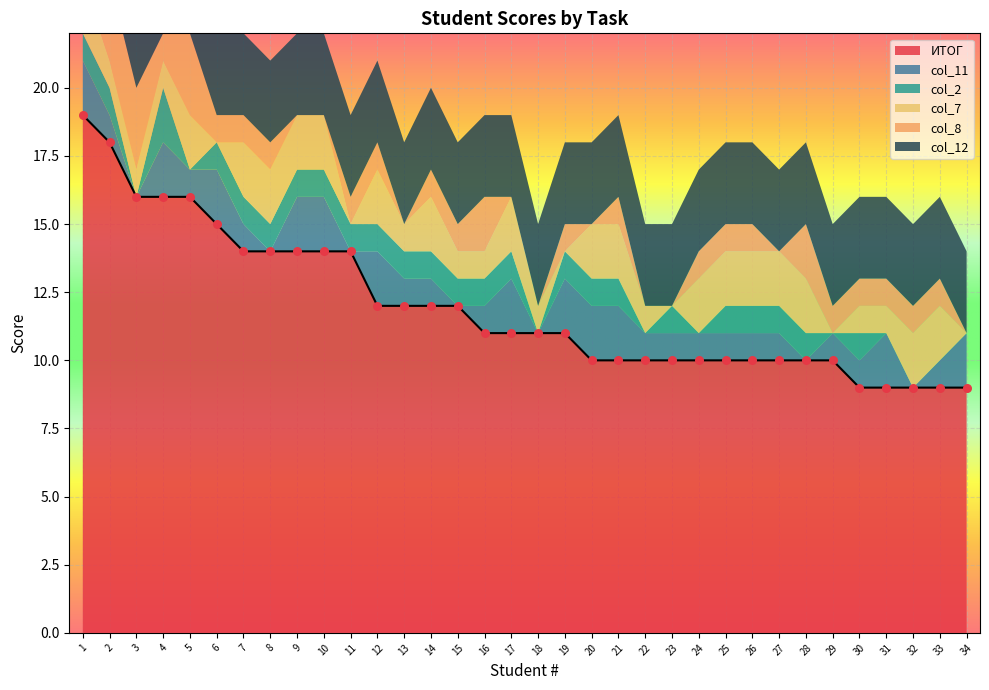

True or false: ИТОГ has a value of 12 at 2.

False